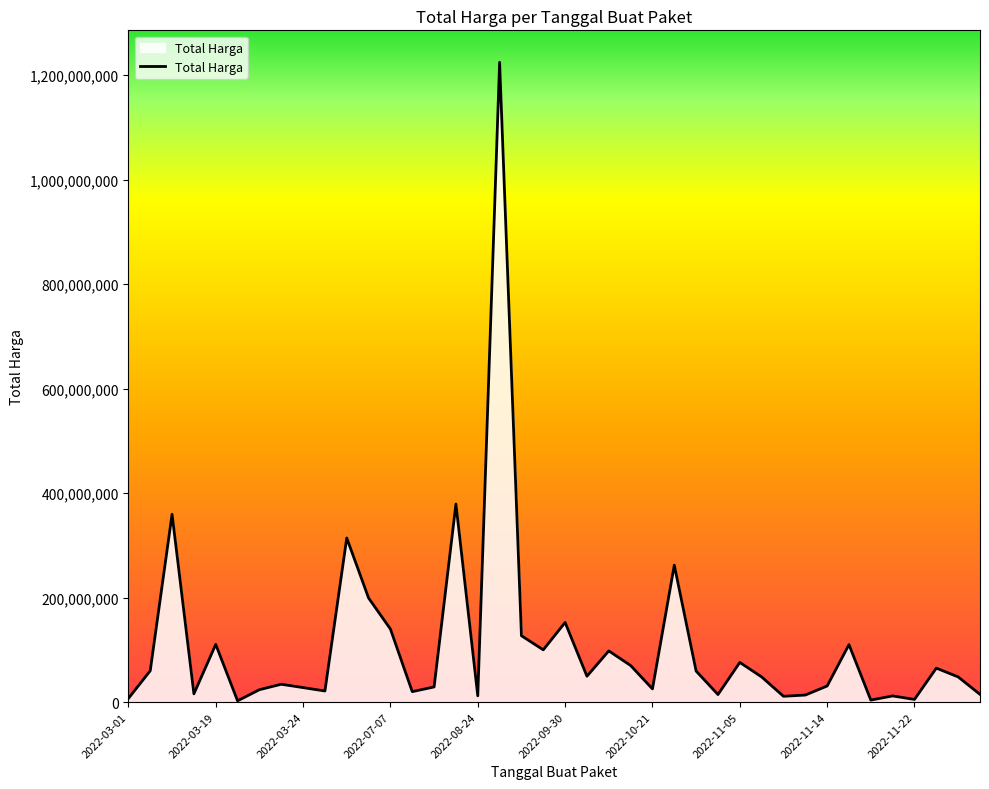

What is the difference between the maximum and minimum values?

1222286250